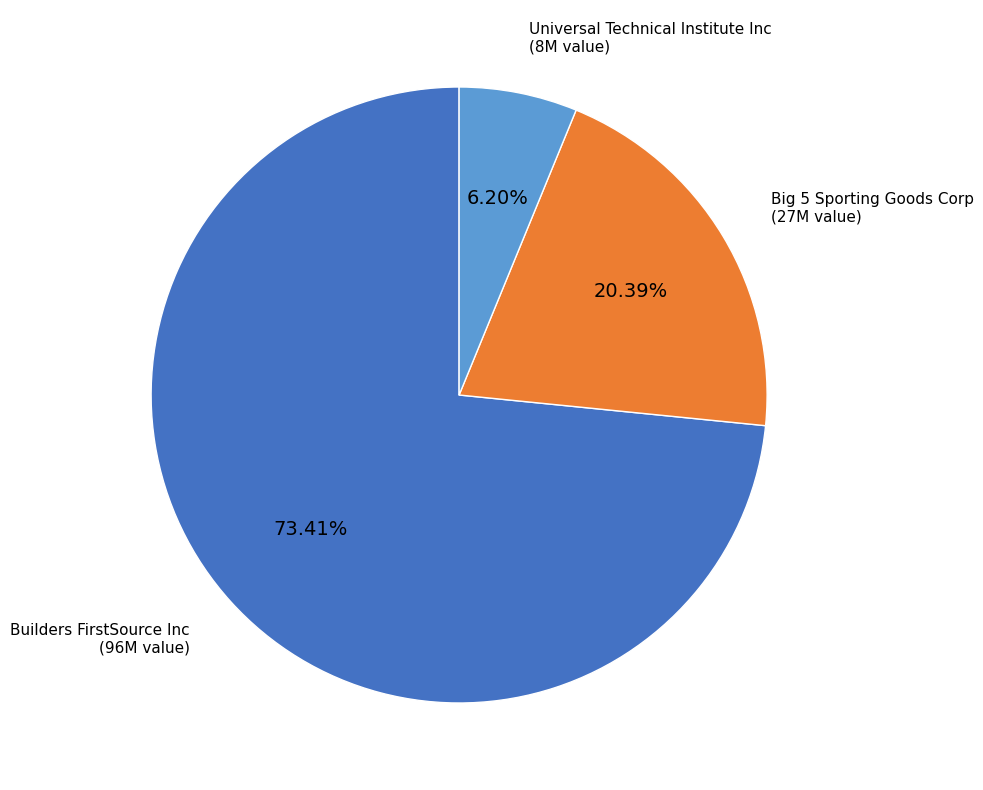

What is the majority slice?

Builders FirstSource Inc